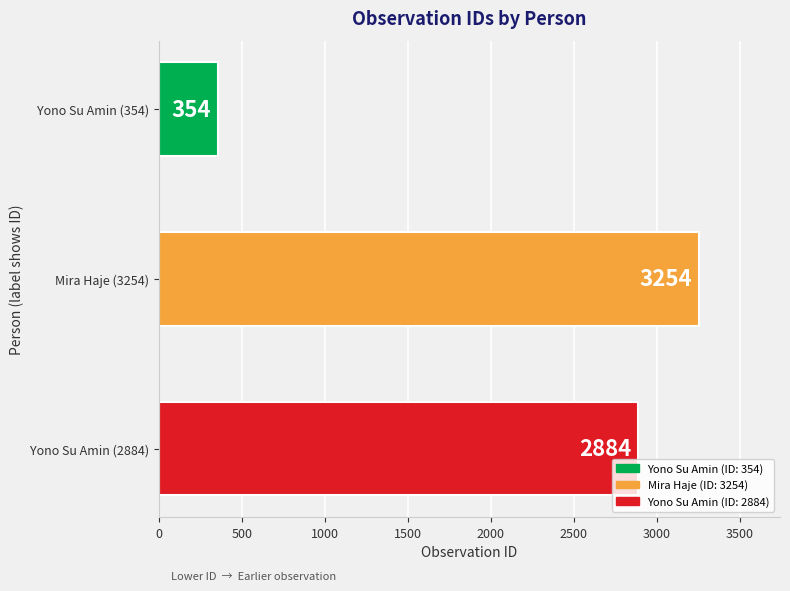

What value does the data have at Mira Haje (3254), to the nearest 50?

3250